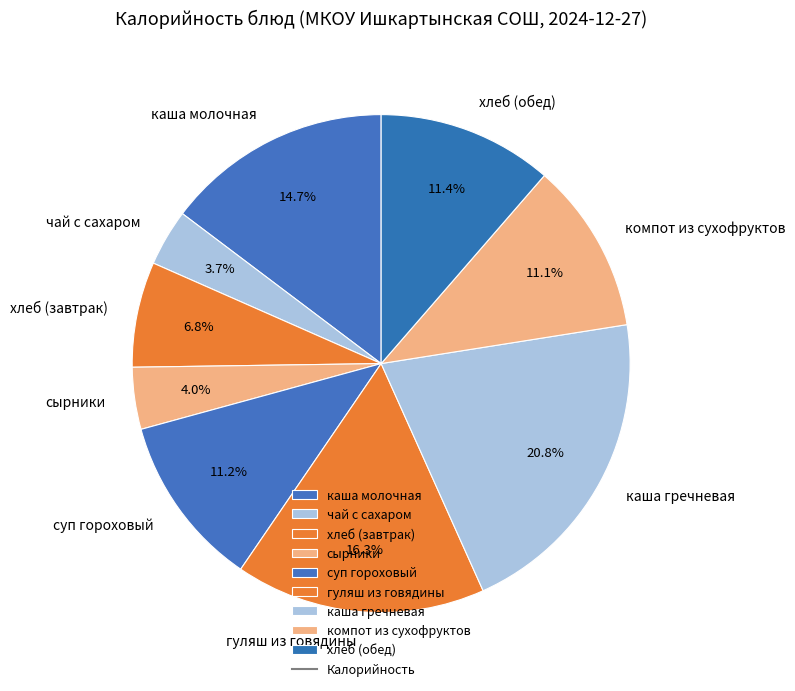

How many slices are in this pie chart?

9